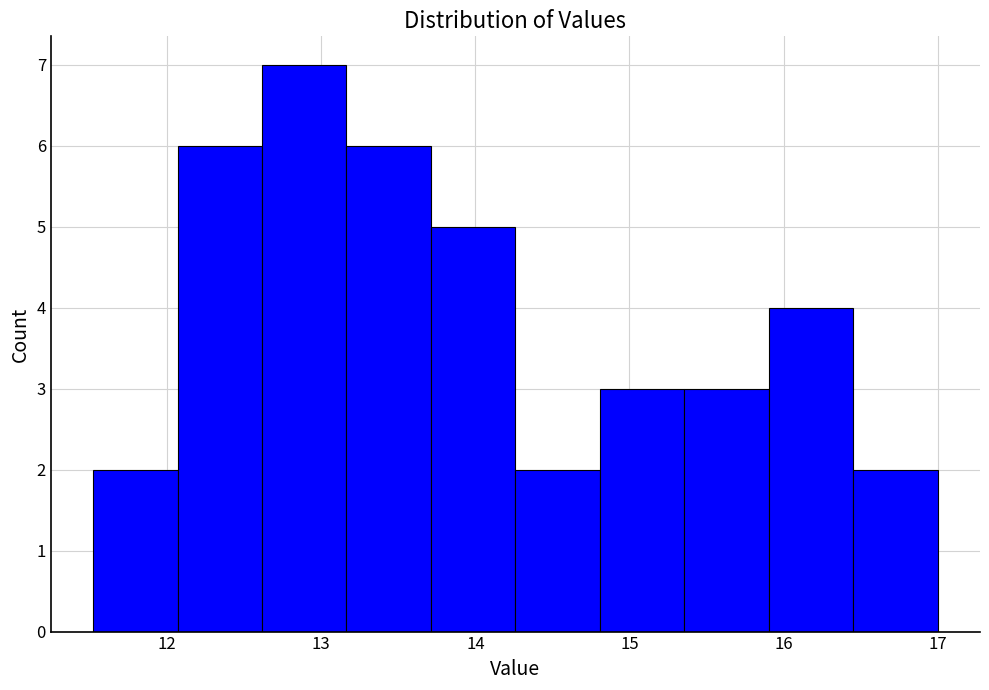

Over which range of the x-axis is the bar tallest?

12.6 to 13.2